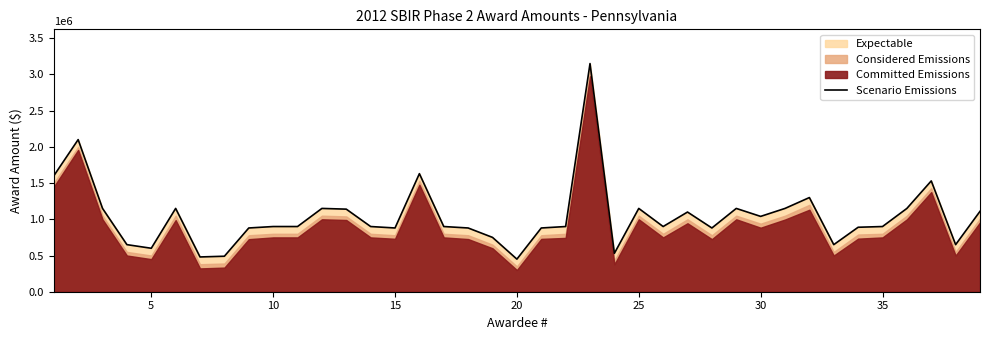

What is the minimum value for Scenario Emissions?

450000